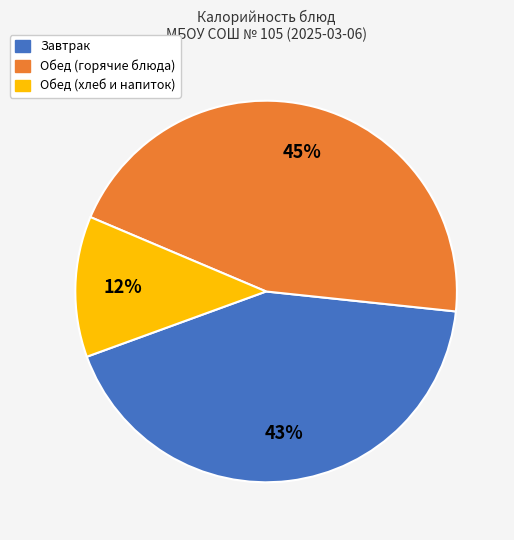

Count the number of slices in the pie.

3